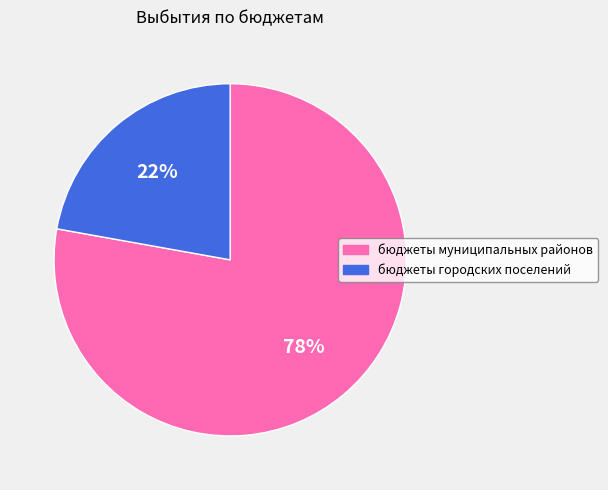

True or false: бюджеты муниципальных районов accounts for 71% of the total.

False